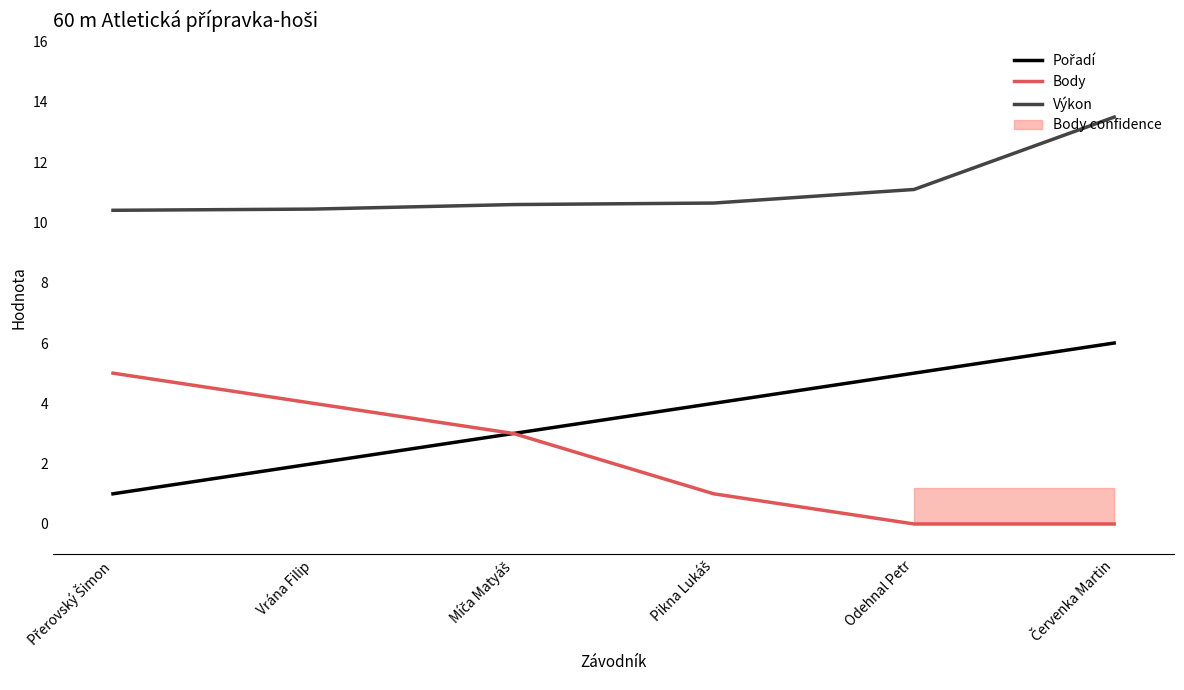

What is the total value across all series at Odehnal Petr?

16.1